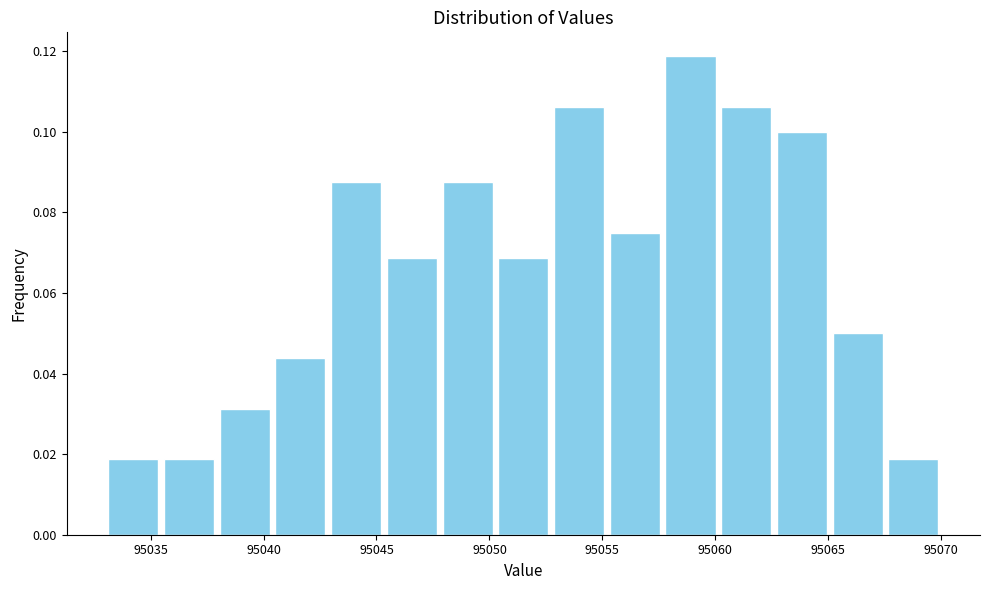

Which range on the x-axis has the tallest bar?

95057.5 to 95060.0